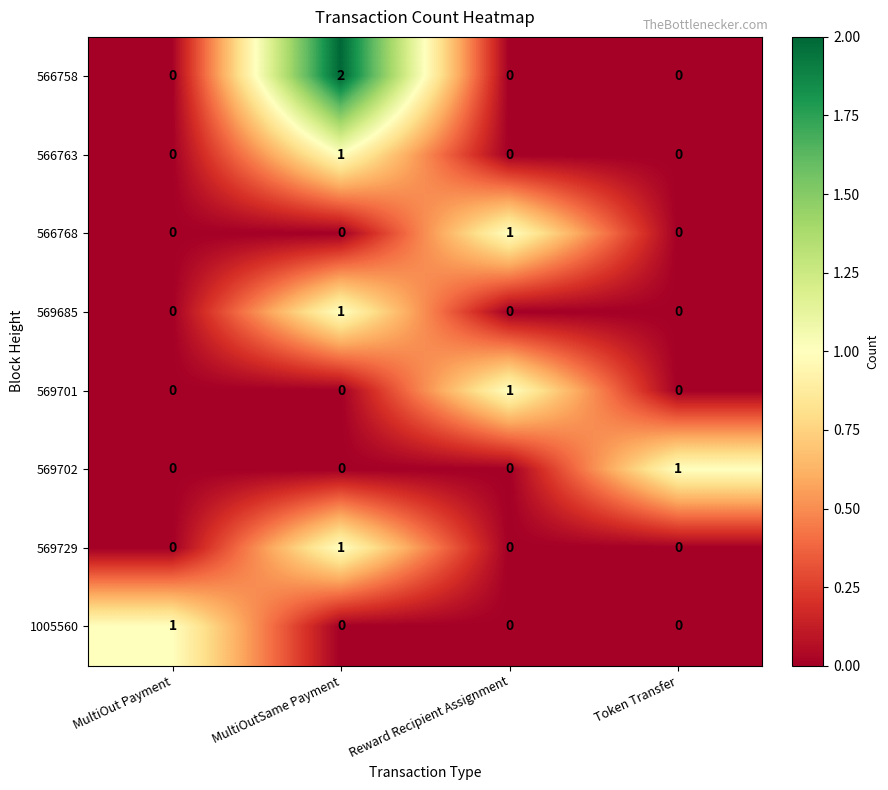

Which category has the highest value in the 569729 series?

MultiOutSame Payment